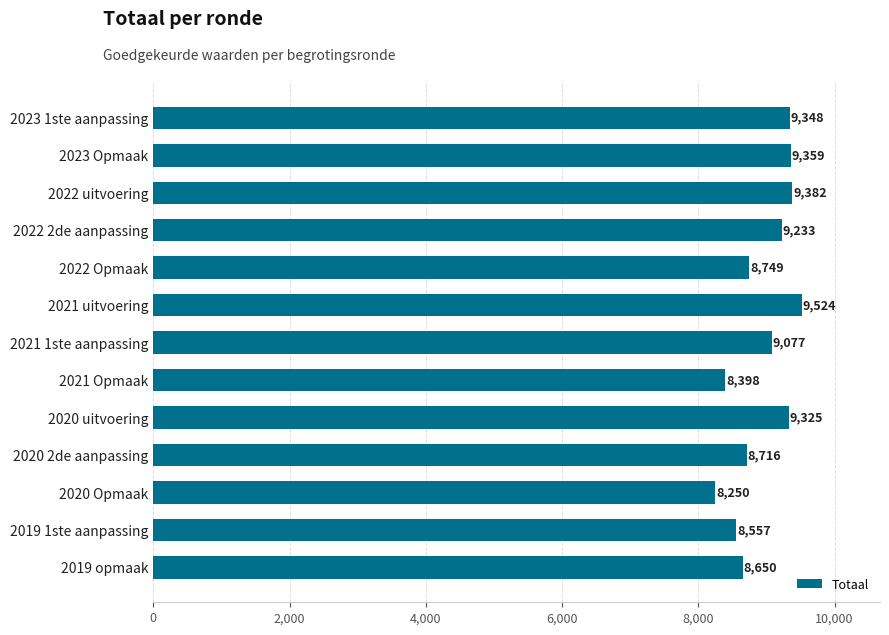

How many bars are there in total?

13